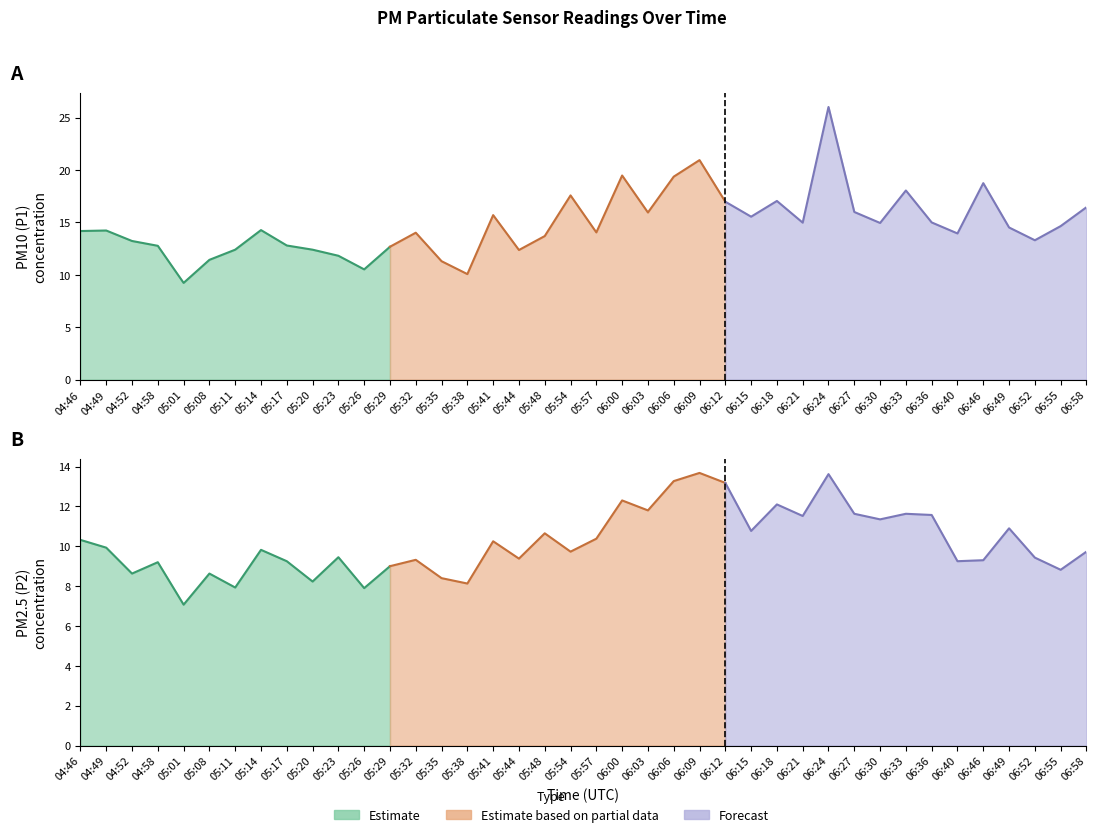

Rank the series by their maximum value, from highest to lowest.

P1, P2